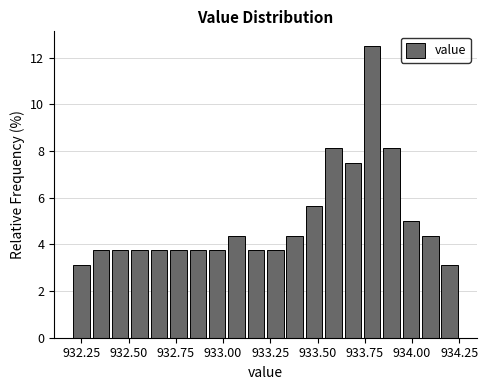

Around what value on the x-axis is the tallest bar? Give the approximate position of its centre, as read against the axis.

933.80